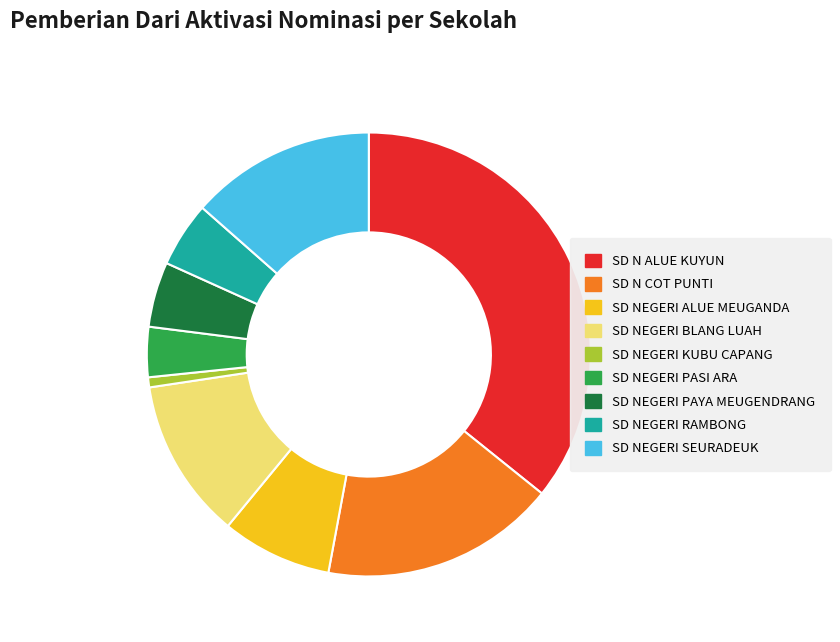

Between SD N ALUE KUYUN and SD NEGERI KUBU CAPANG, which is larger?

SD N ALUE KUYUN